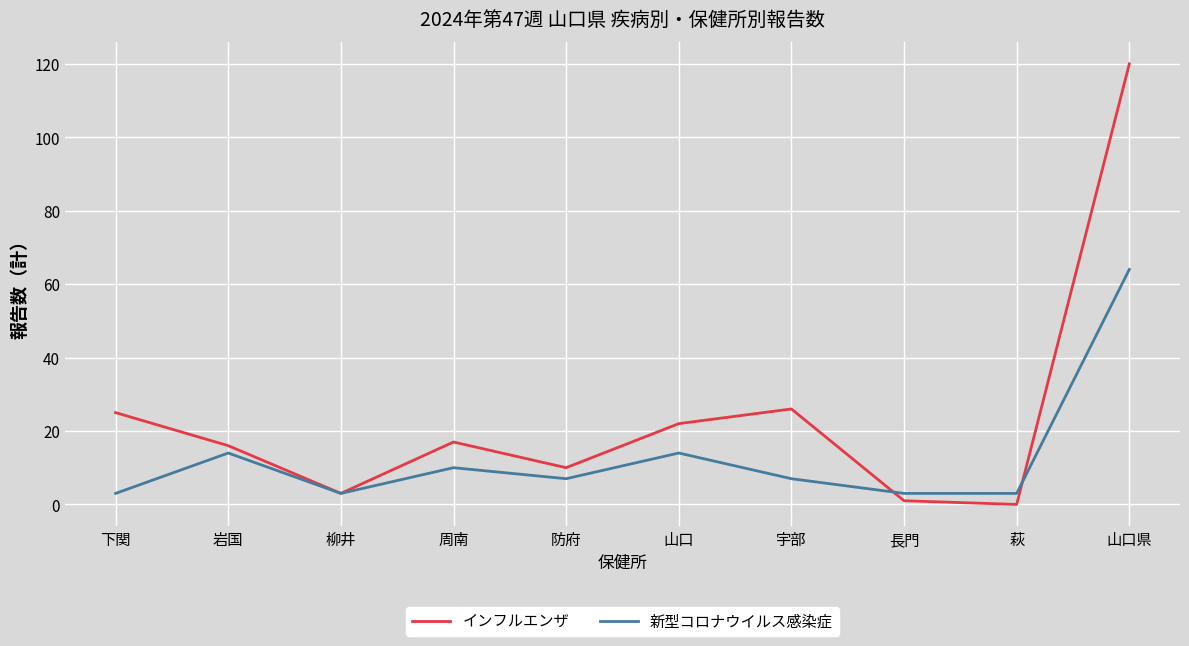

At 萩, list the series in order from largest to smallest.

新型コロナウイルス感染症, インフルエンザ